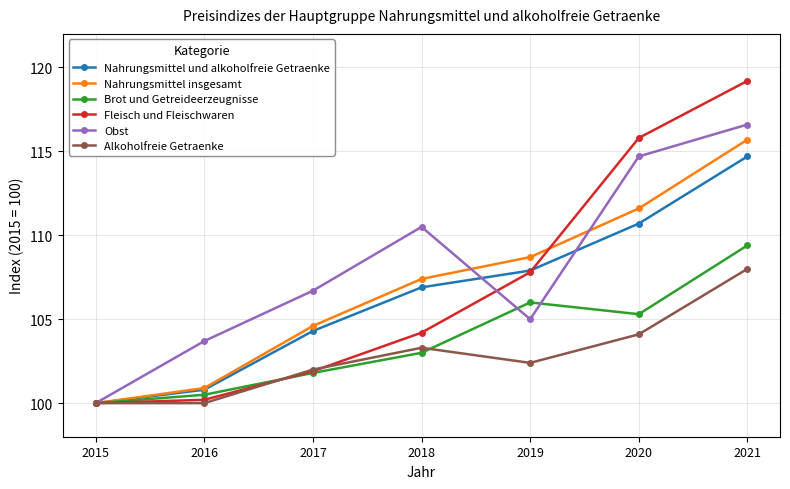

What is the maximum value shown in the chart?

119.2